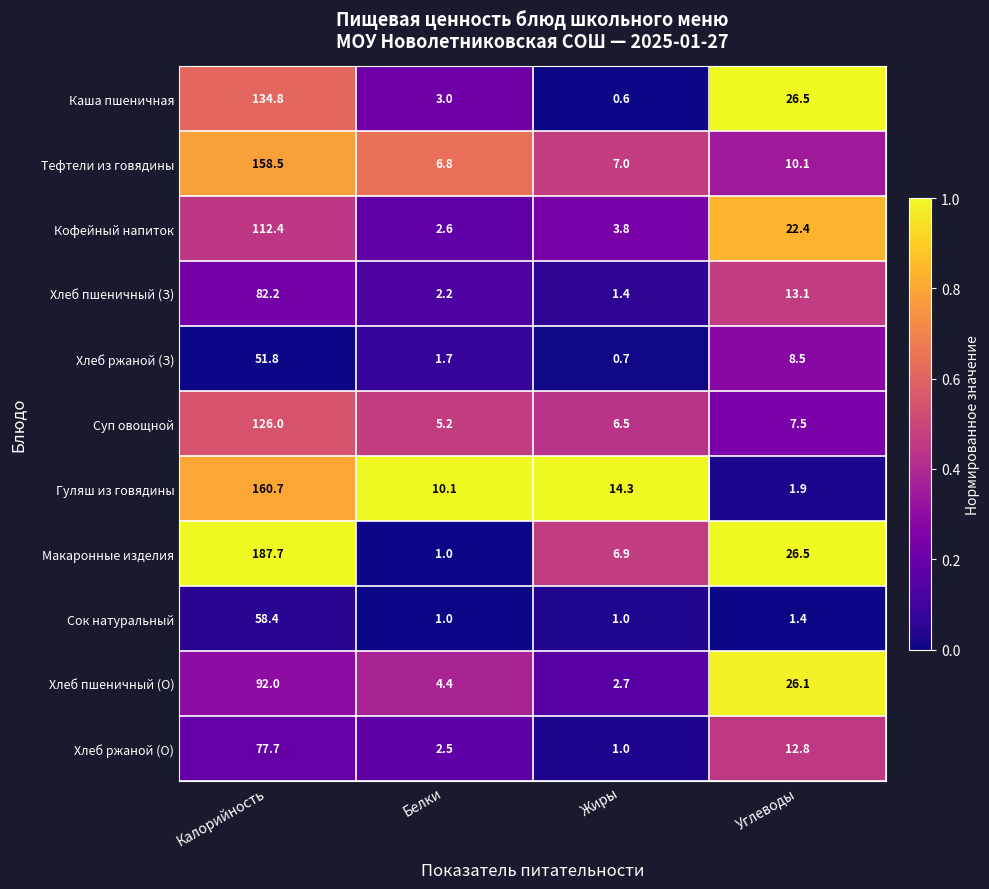

At which label does Сок натуральный reach its peak?

Калорийность